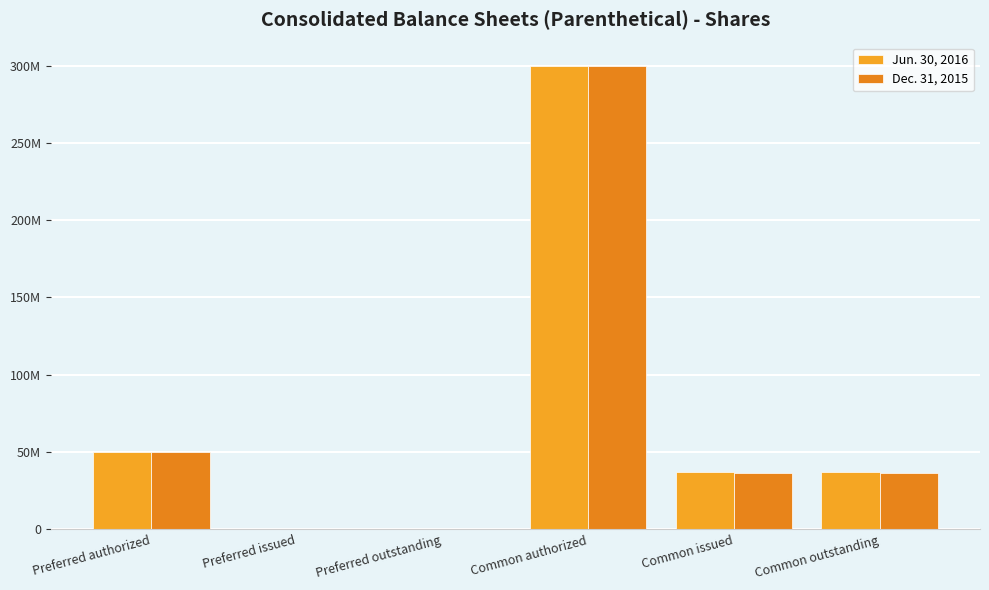

Are the bars grouped side by side (vs. stacked)?

Yes